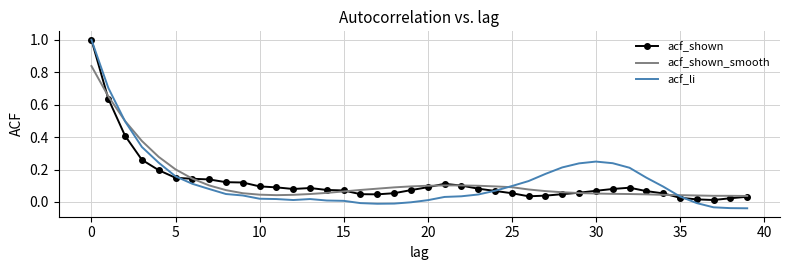

What is the highest value of the acf_li series?

1.0